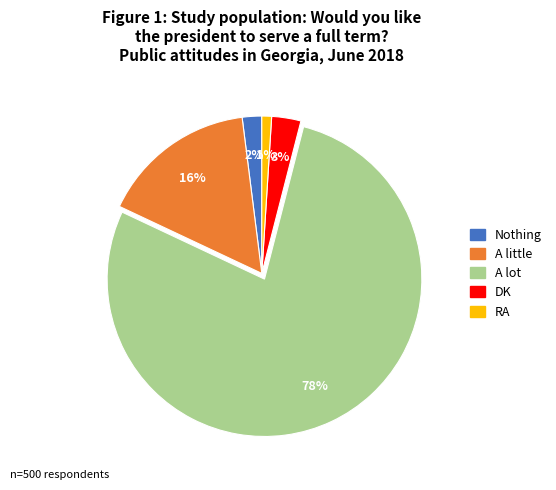

Rank the categories by value from highest to lowest.

A lot, A little, DK, Nothing, RA